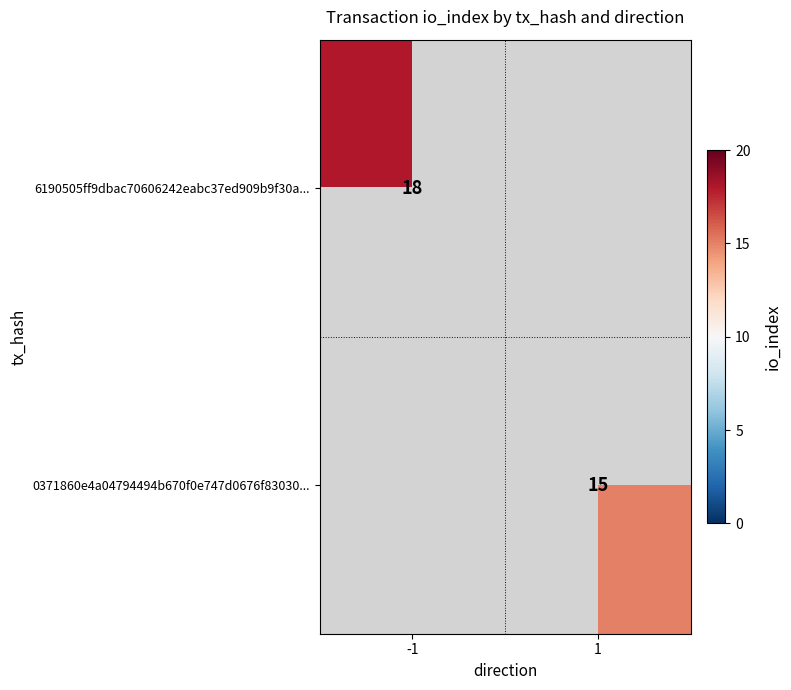

The value of 6190505ff9dbac70606242eabc37ed909b9f30a... at -1 is 18. True or false?

True